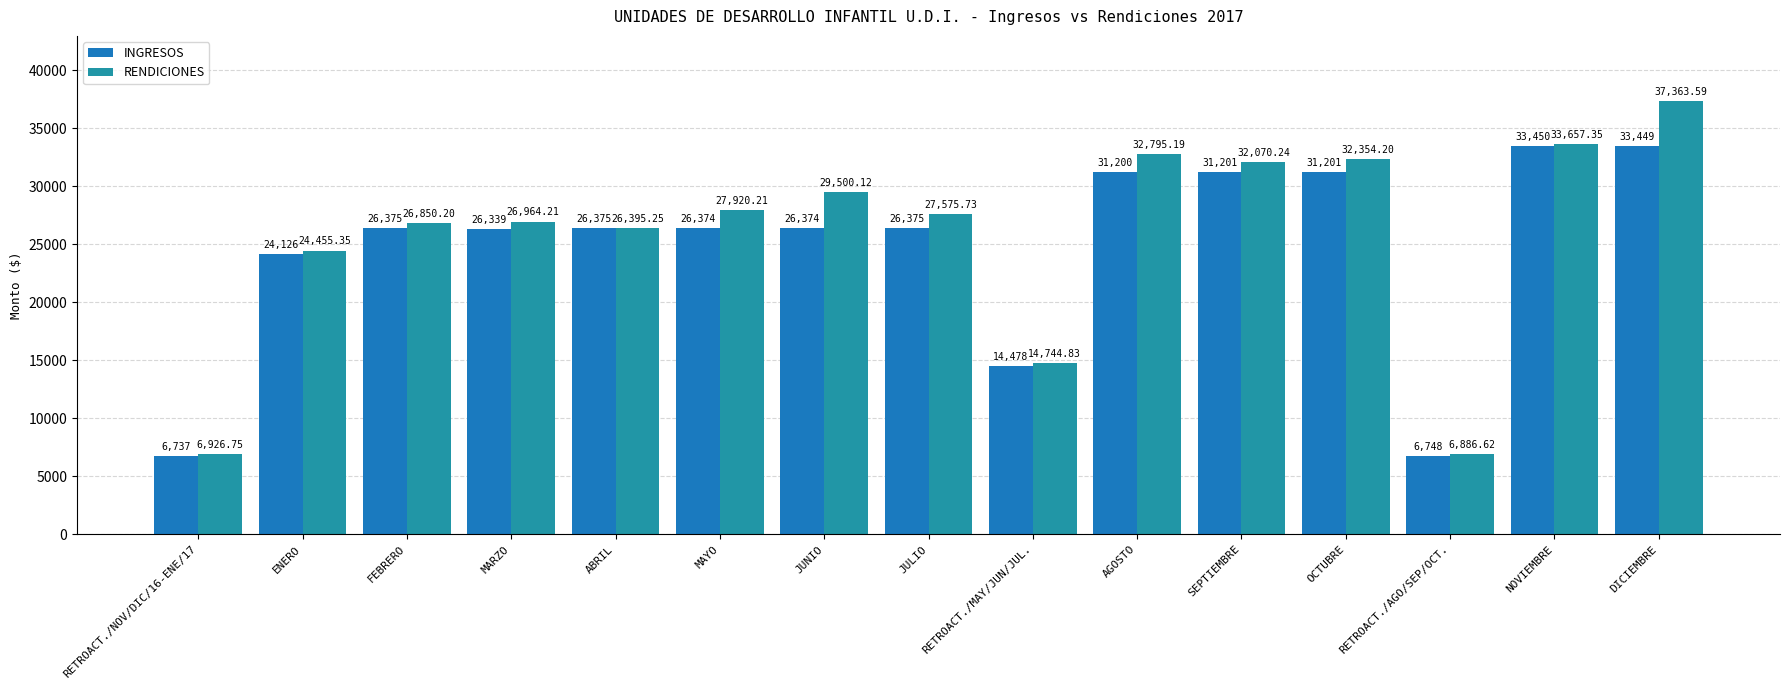

Are the bars horizontal?

No